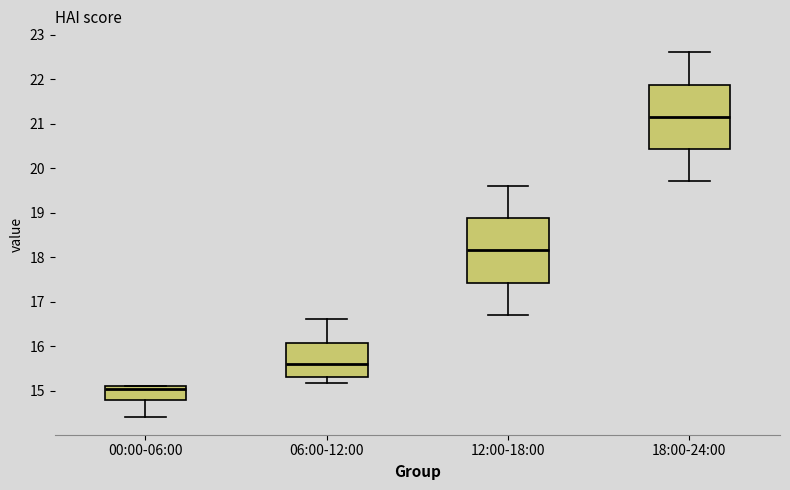

Reading left to right, read every box against the y-axis: the position of its median line, the range the box covers, and the ends of its whiskers. The values are not printed on the chart, so give them approximately, as read against the axis.

00:00-06:00: median 15.0, box 14.8 to 15.1, whiskers 14.4 to 15.1
06:00-12:00: median 15.6, box 15.3 to 16.1, whiskers 15.2 to 16.6
12:00-18:00: median 18.2, box 17.4 to 18.9, whiskers 16.7 to 19.6
18:00-24:00: median 21.2, box 20.4 to 21.9, whiskers 19.7 to 22.6